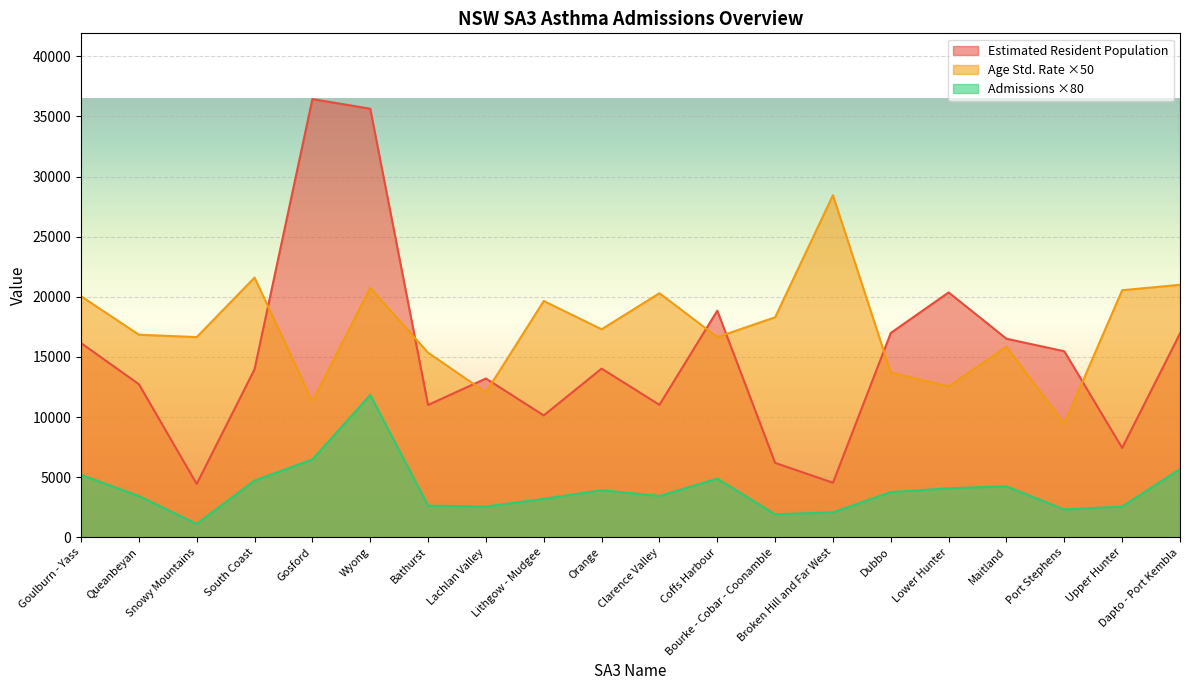

What is the difference between the Estimated Resident Population values at Clarence Valley and Maitland?

5495